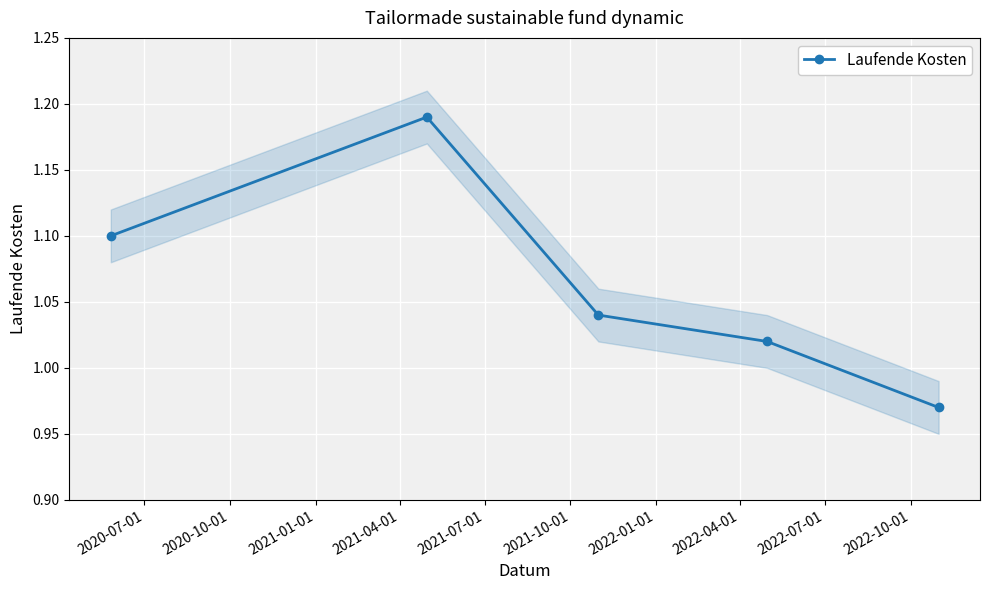

True or false: Laufende Kosten has more than 2 interior local peaks.

False